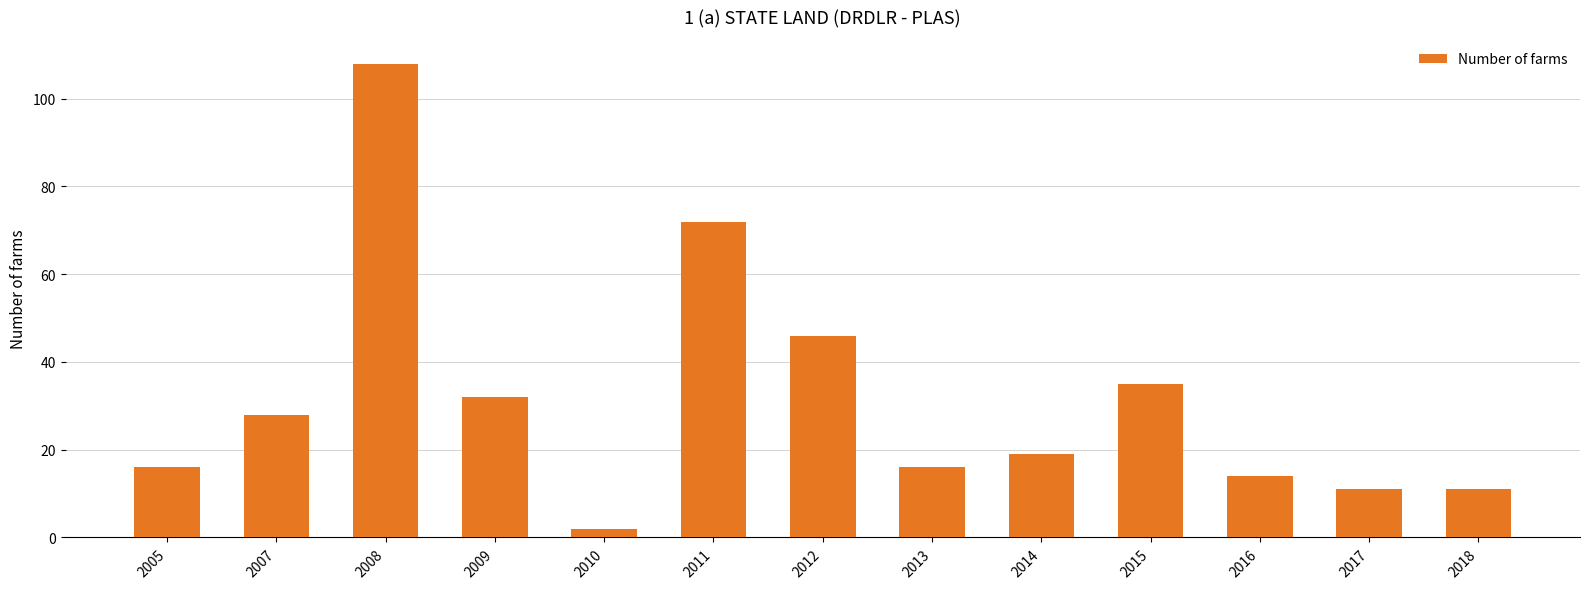

Which label corresponds to the smallest value in the chart?

2010